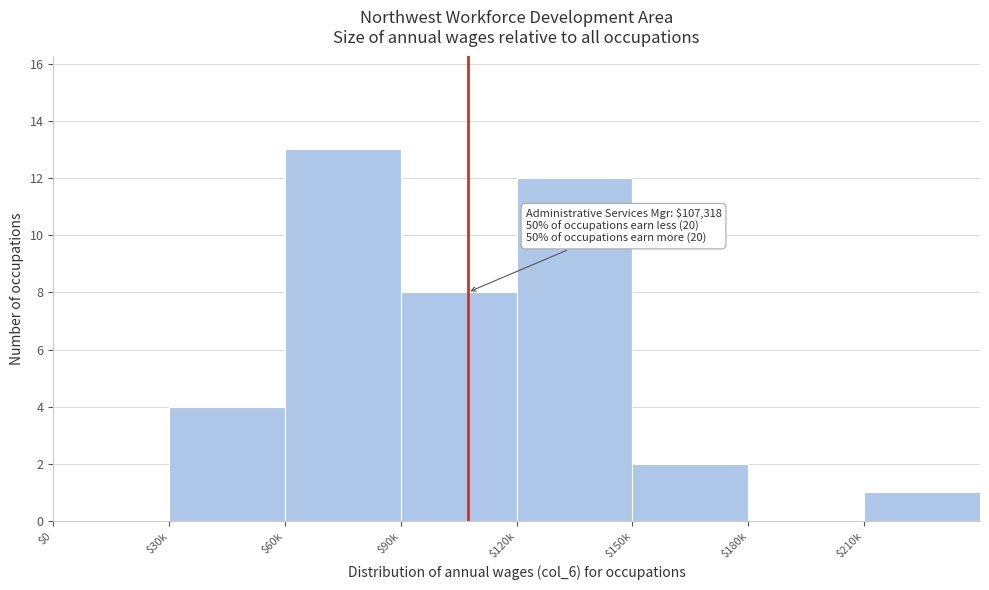

At which category does the chart reach its peak across all series?

$60k